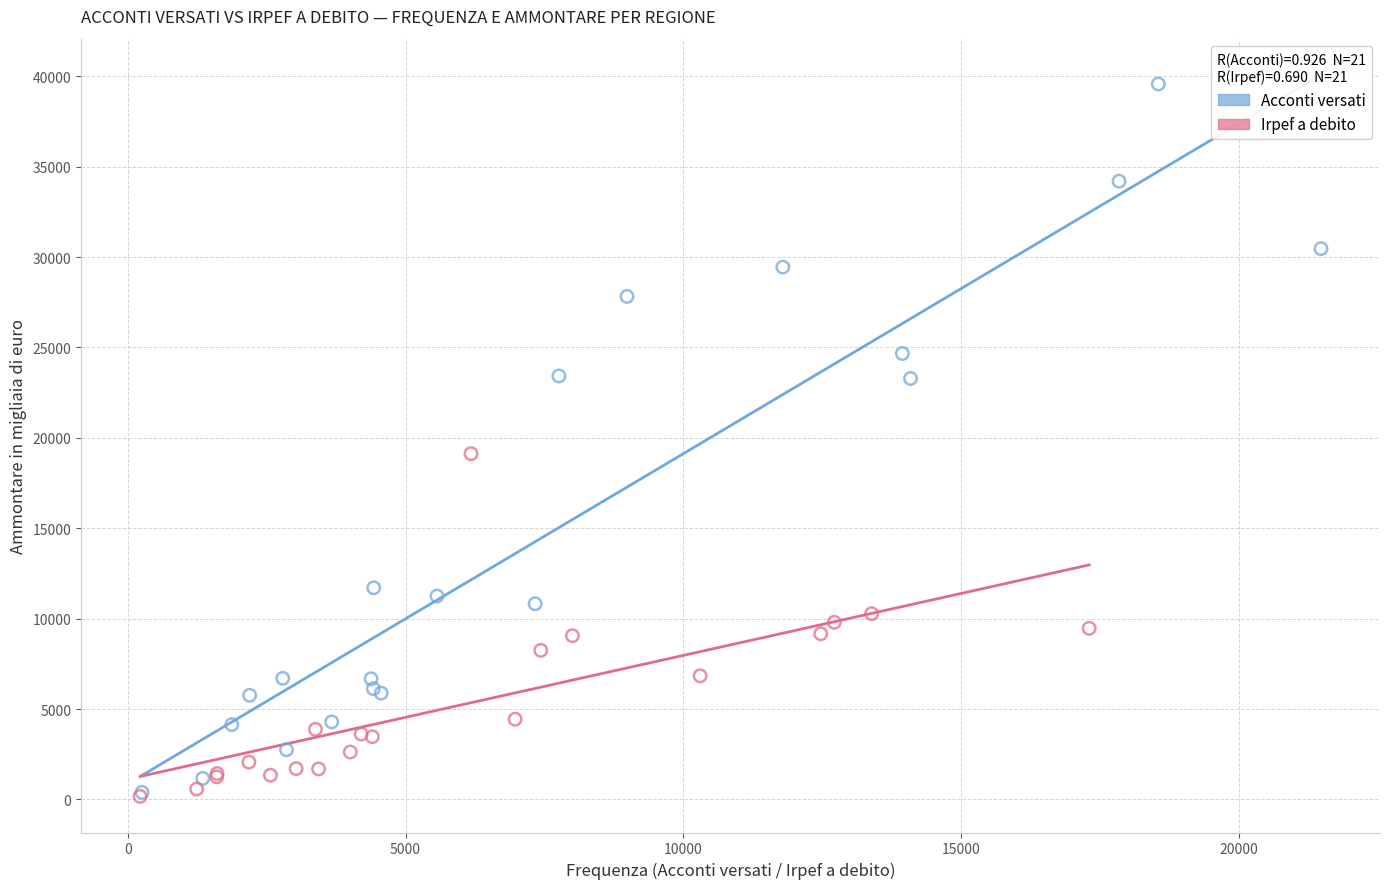

Which series has the widest spread of Y values?

Acconti versati